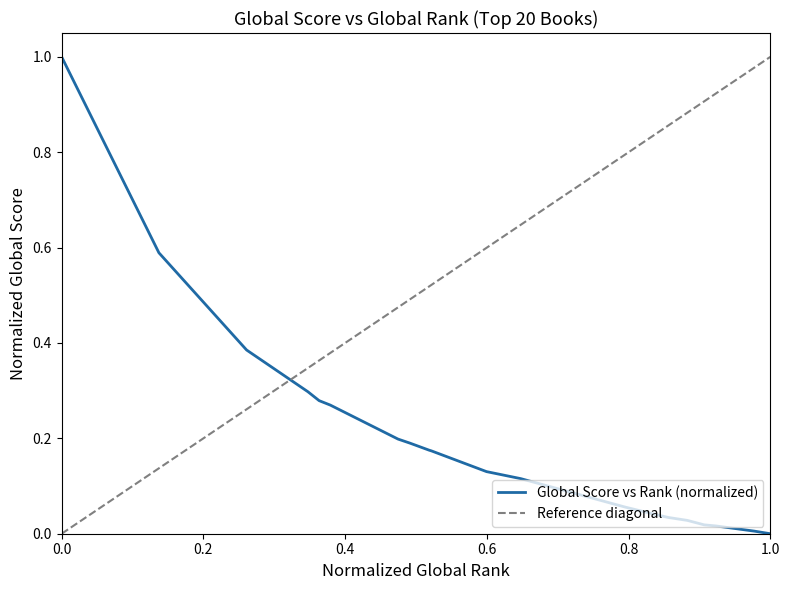

Between 2 and 3, which is larger?

2